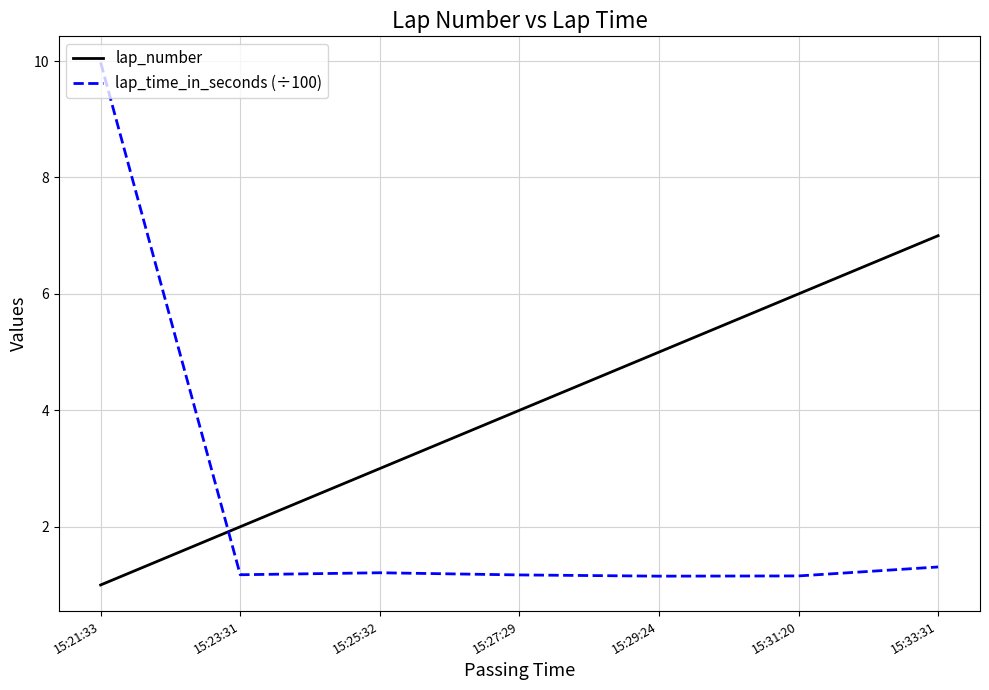

At how many categories does at least one series exceed 9?

1